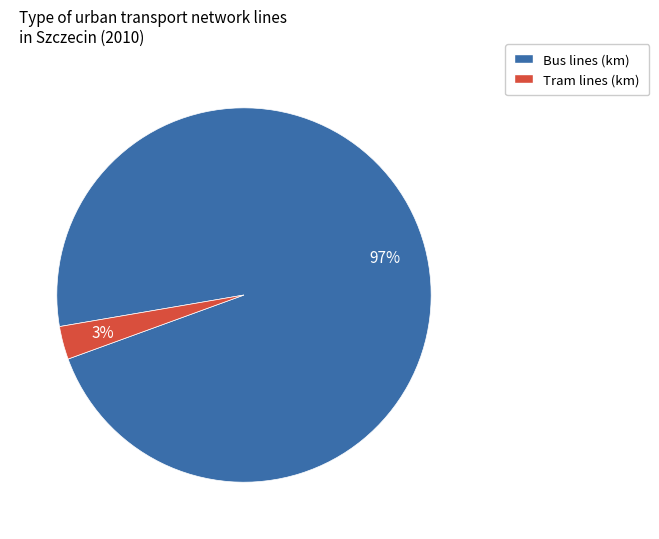

Is it true that Bus lines (km) is 97% of the pie?

True